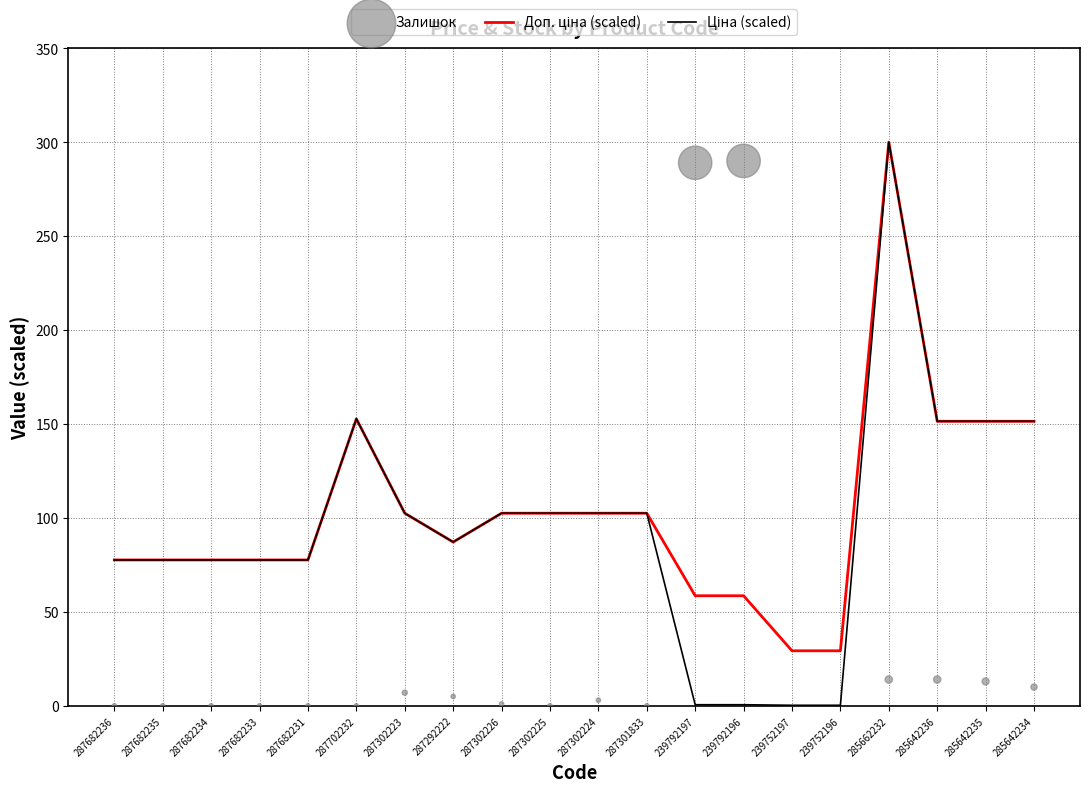

Which series contains the highest Y value?

Залишок